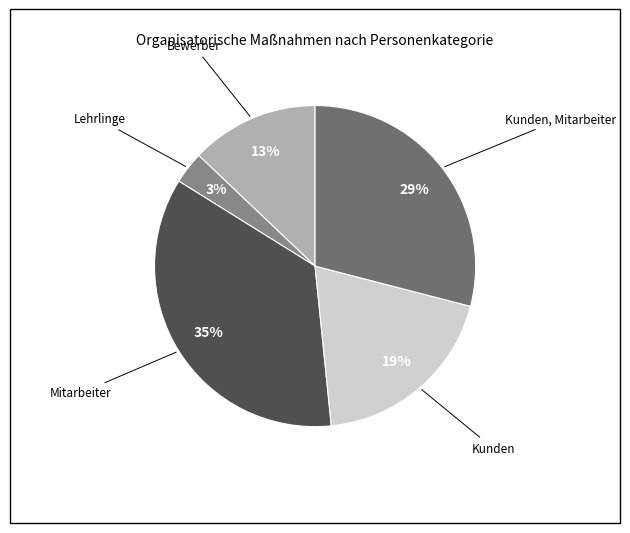

To the nearest percent, what is the average slice percentage?

20%